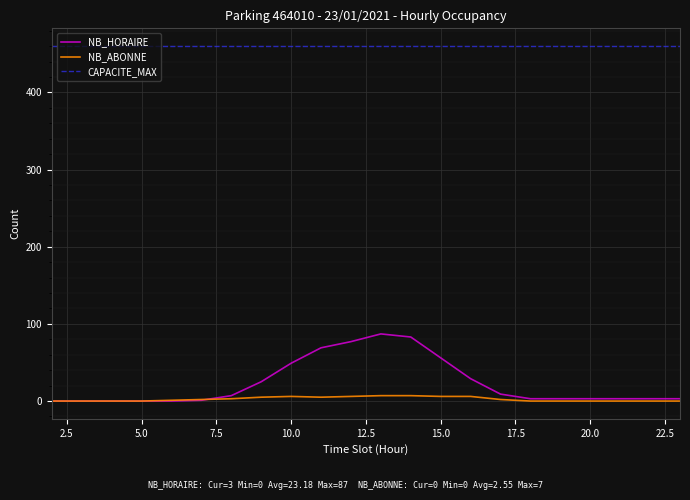

True or false: NB_ABONNE and NB_HORAIRE intersect in this chart.

True